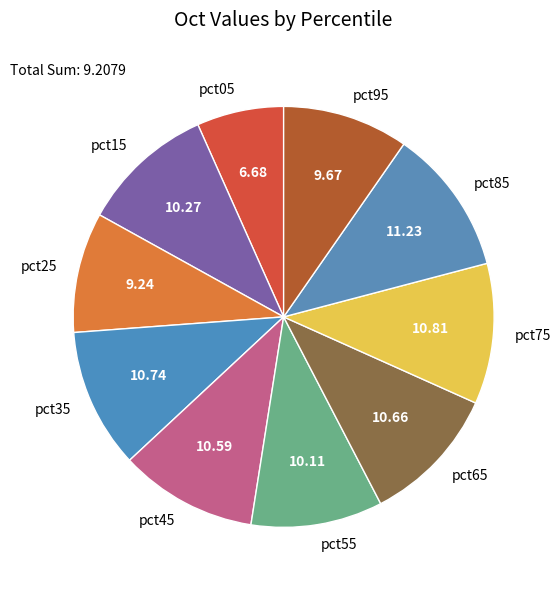

What is the ratio of the value at pct45 to the value at pct85?

0.9